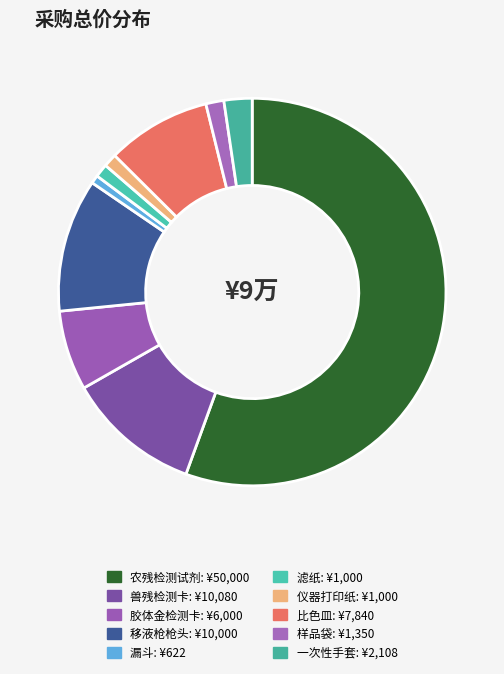

Is it true that 兽残检测卡 is 11% of the pie?

True